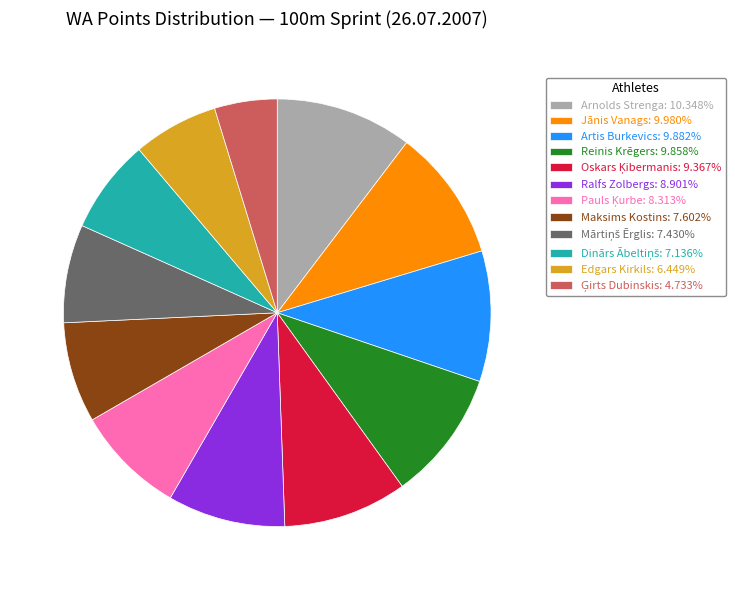

Is the sum of Maksims Kostins: 7.602% and Jānis Vanags: 9.980% greater than half?

No